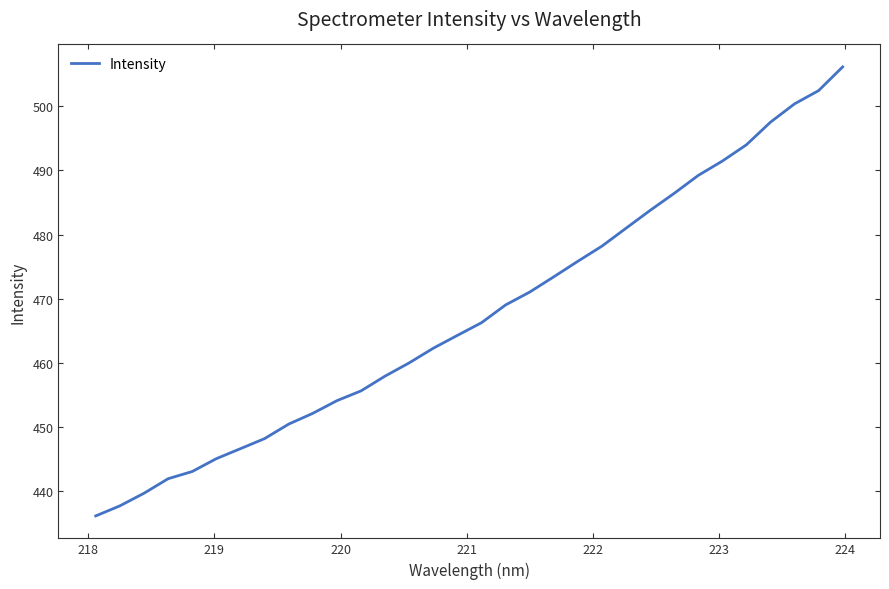

How many values are below 466?

16